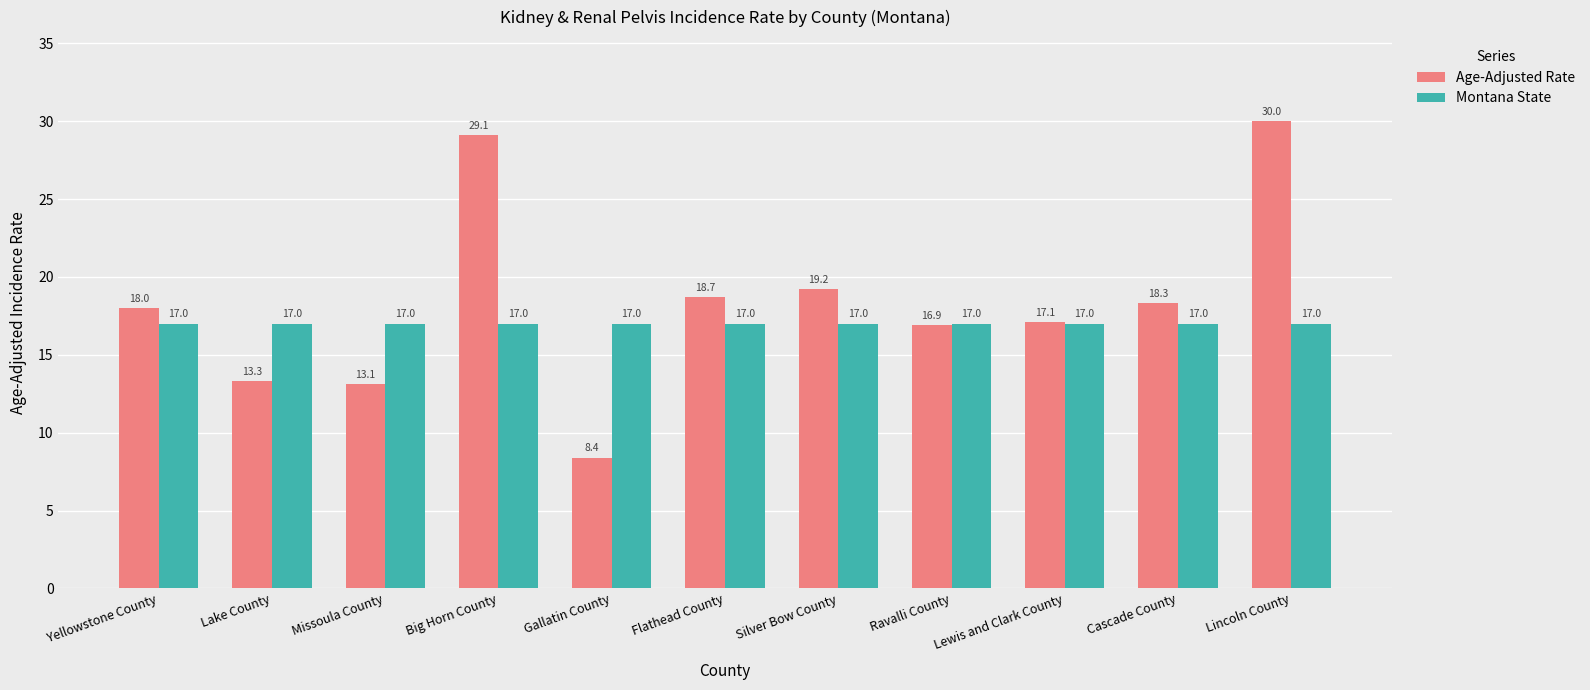

What is the maximum value shown in the chart?

30.0